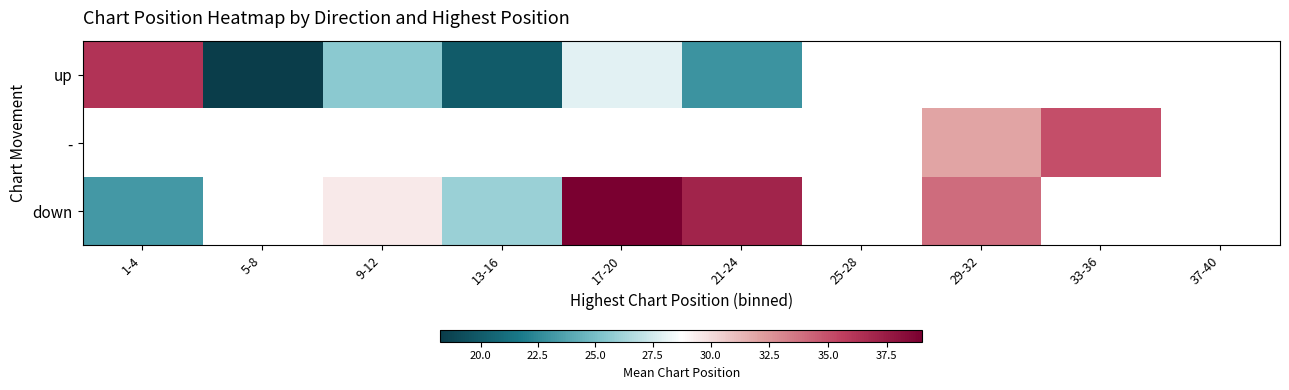

How many values in up are above zero?

6